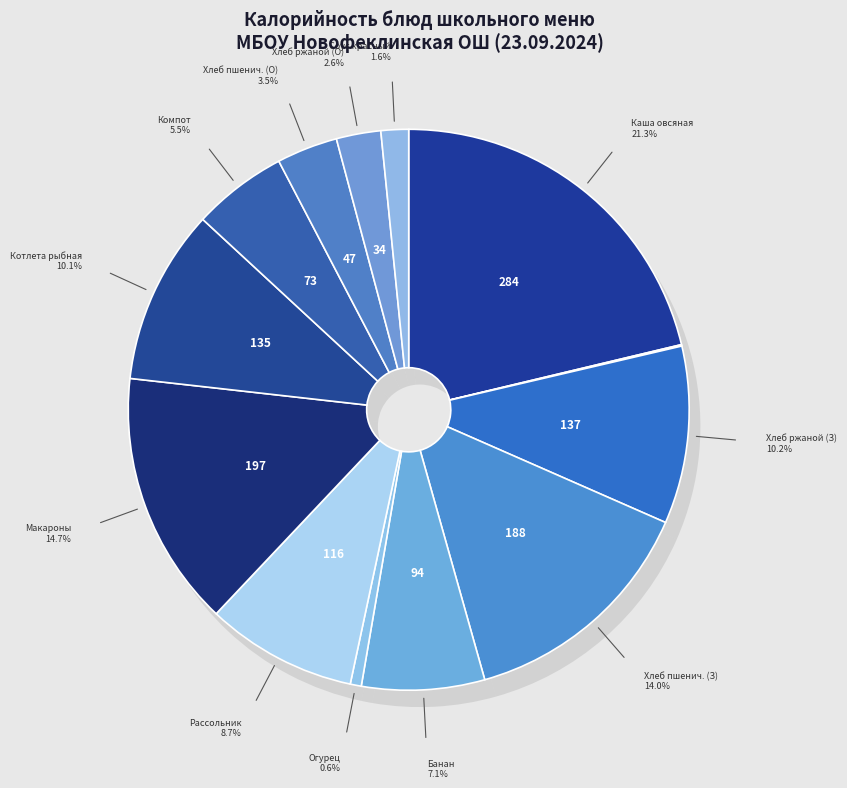

What is the total percentage of компот из смеси сухофруков and чай без сахара?

5.5%